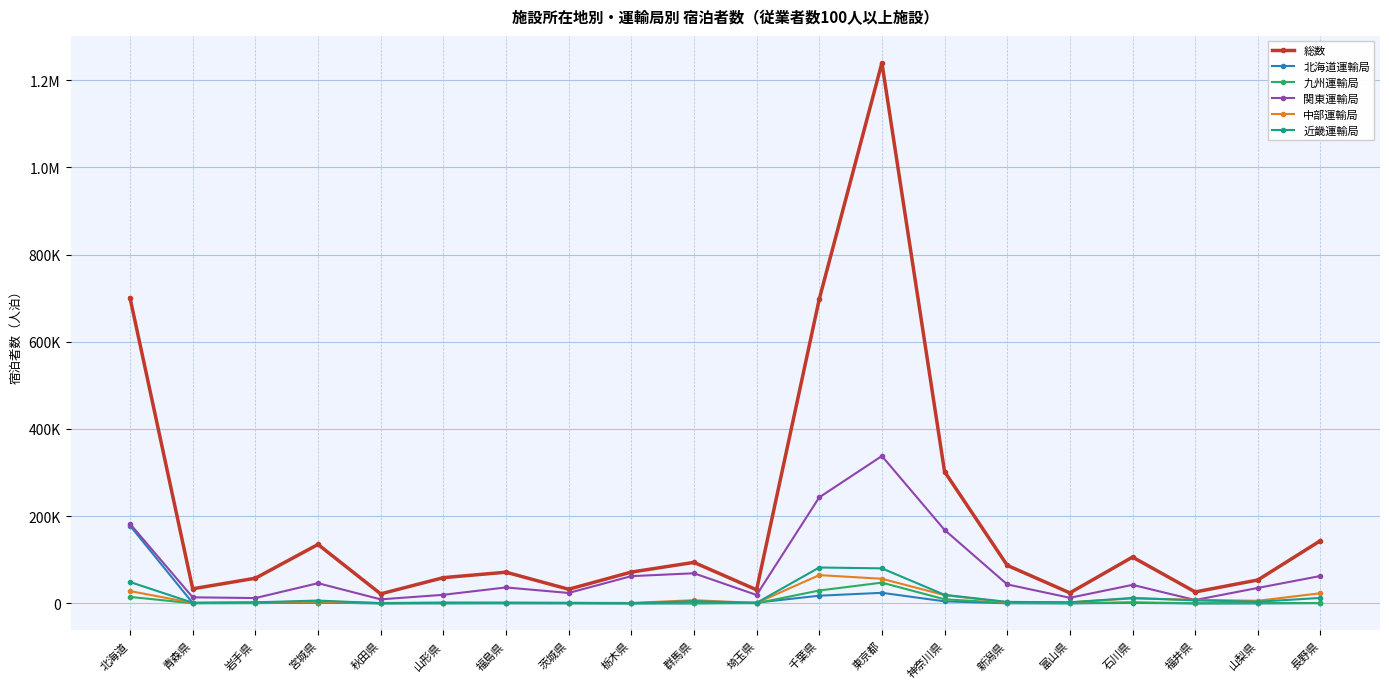

What is the difference between the 関東運輸局 values at 秋田県 and 東京都?

328727